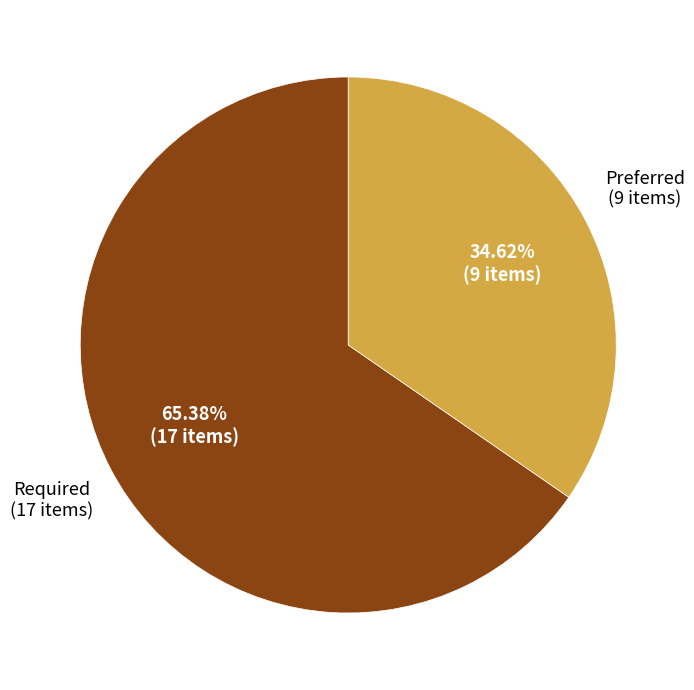

To the nearest percent, what is the difference between the Required and Preferred slice percentages?

31%